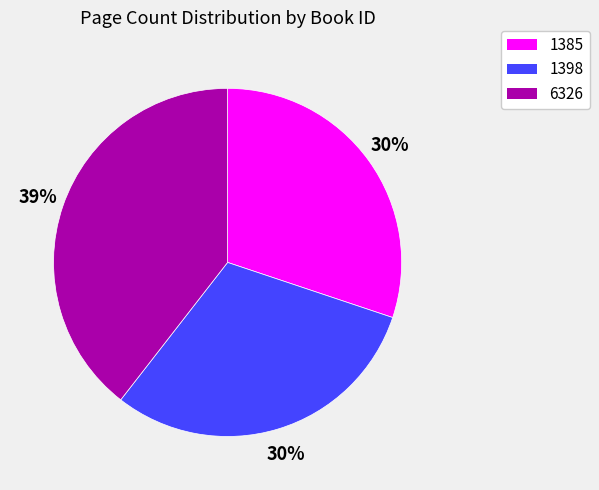

To the nearest percent, what is the combined percentage of 6326 and 1398?

70%